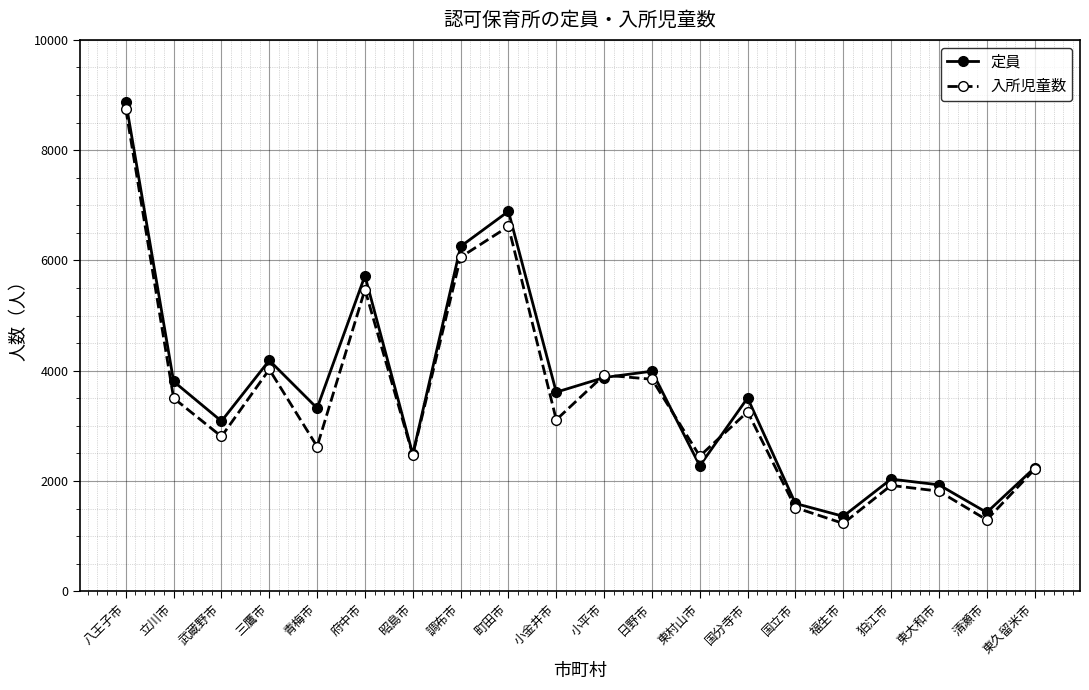

What is the sum of all 入所児童数 values?

68890